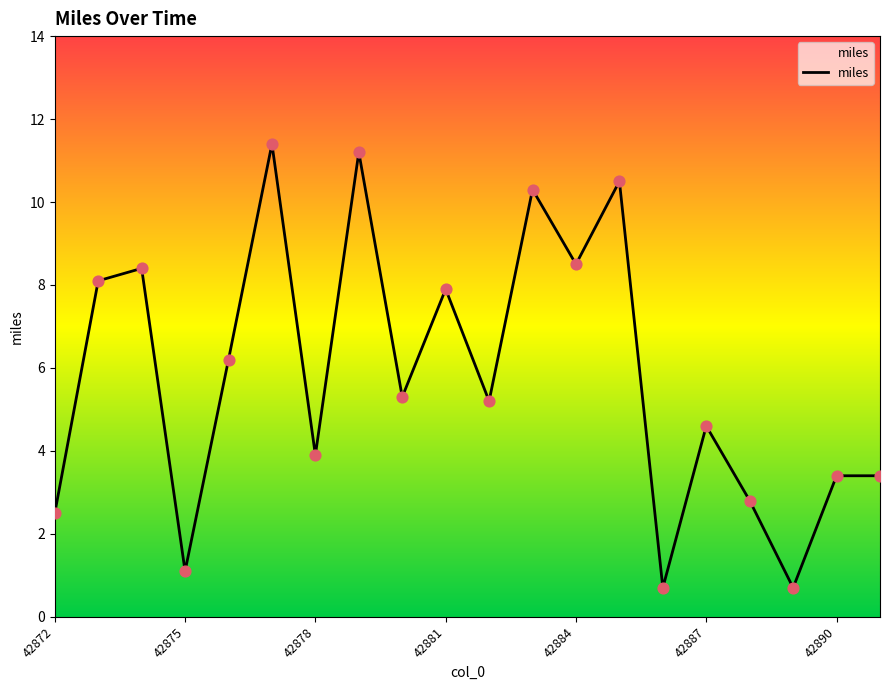

What is the difference between the maximum and minimum values?

10.7